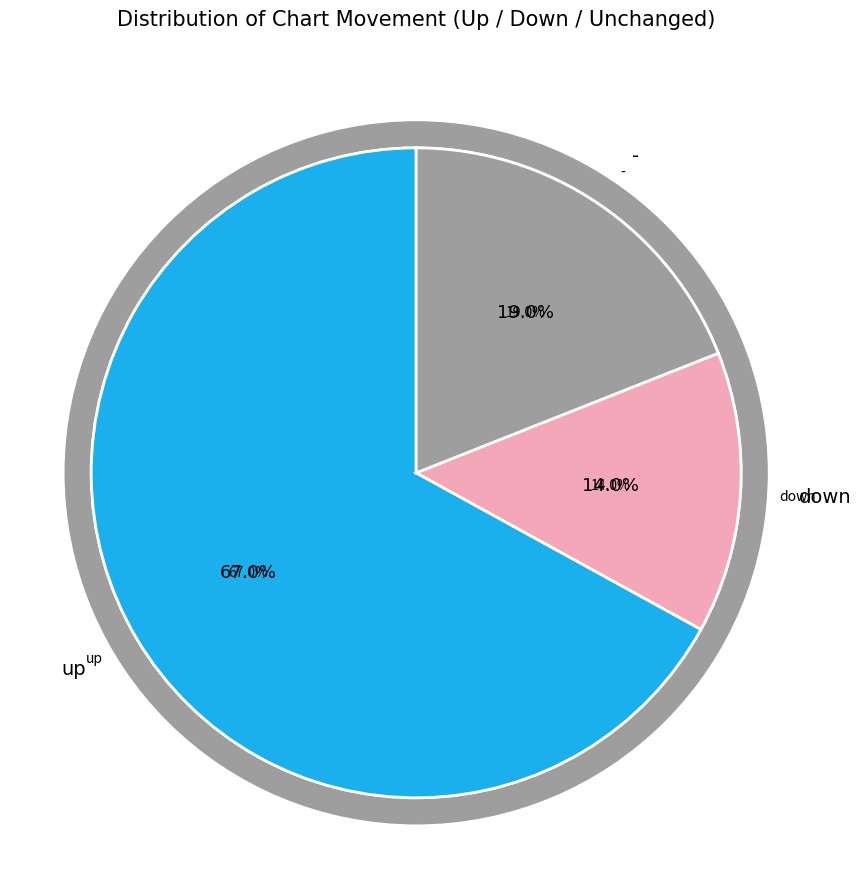

Do - and up together represent more than half of the pie?

Yes